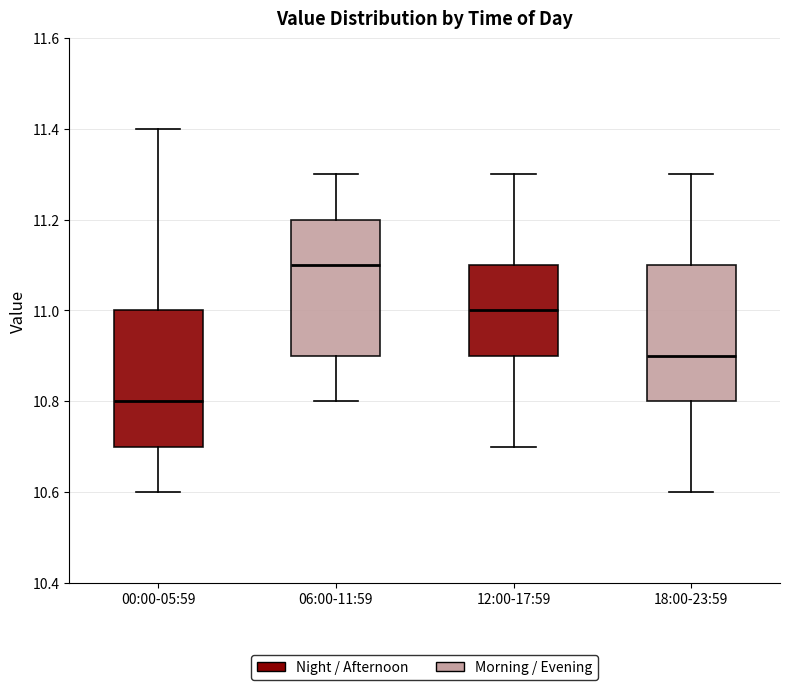

Which box's median line is the lowest?

00:00-05:59